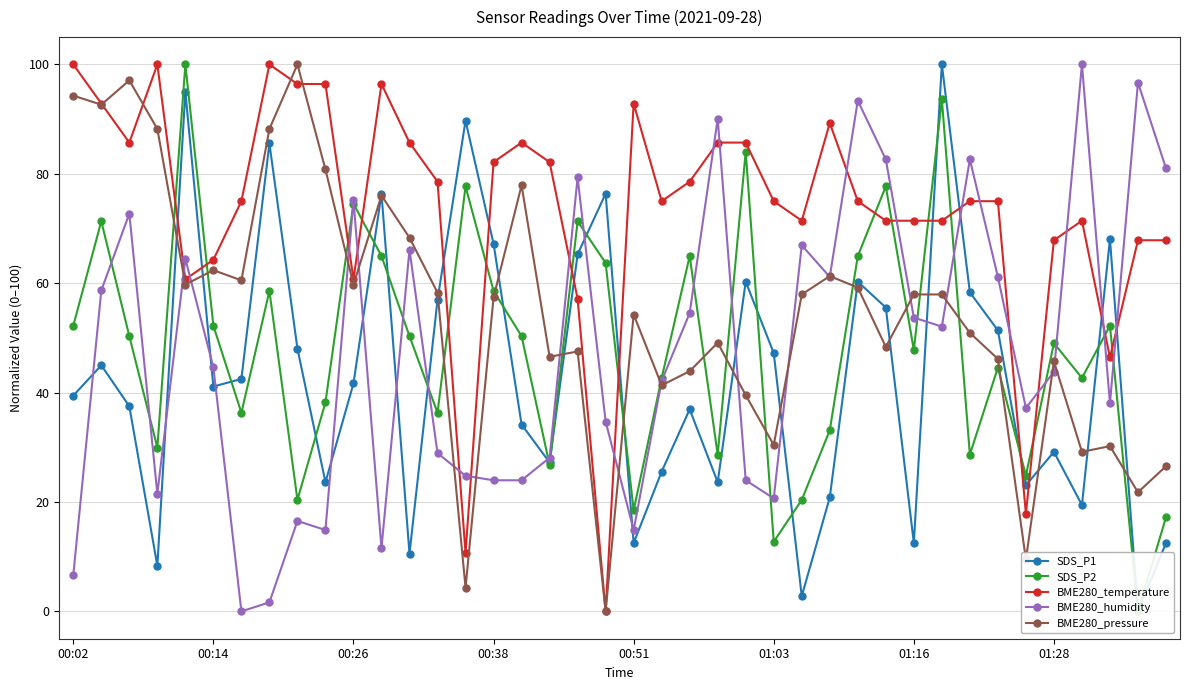

At which category does the chart reach its peak across all series?

31